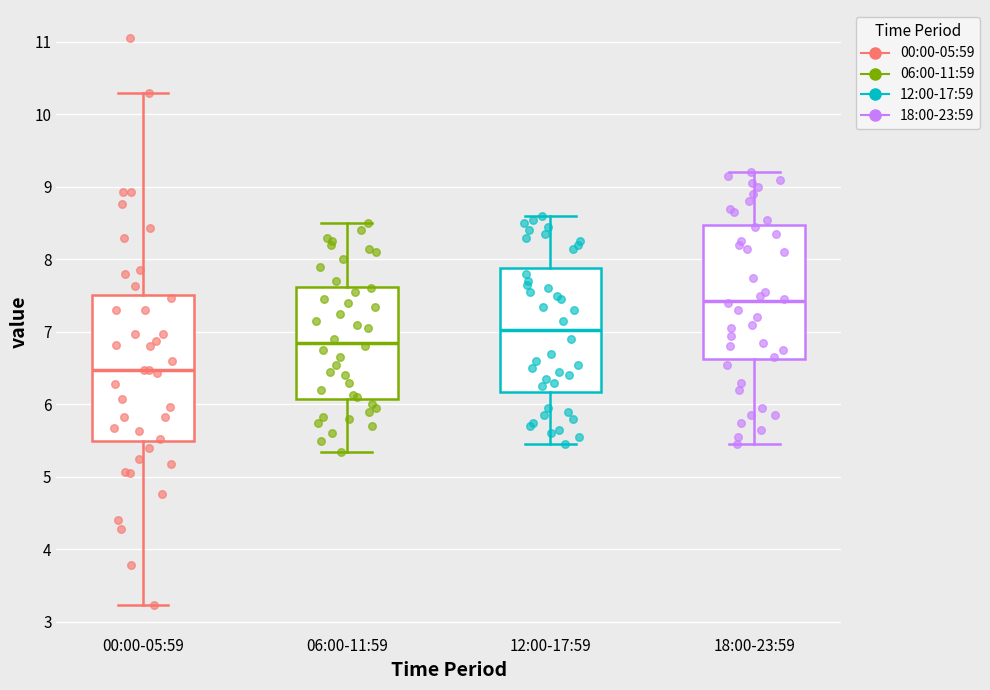

Where does the lower whisker of the box for 06:00-11:59 end on the y-axis? The values are not printed on the chart, so give them approximately, as read against the axis.

5.4